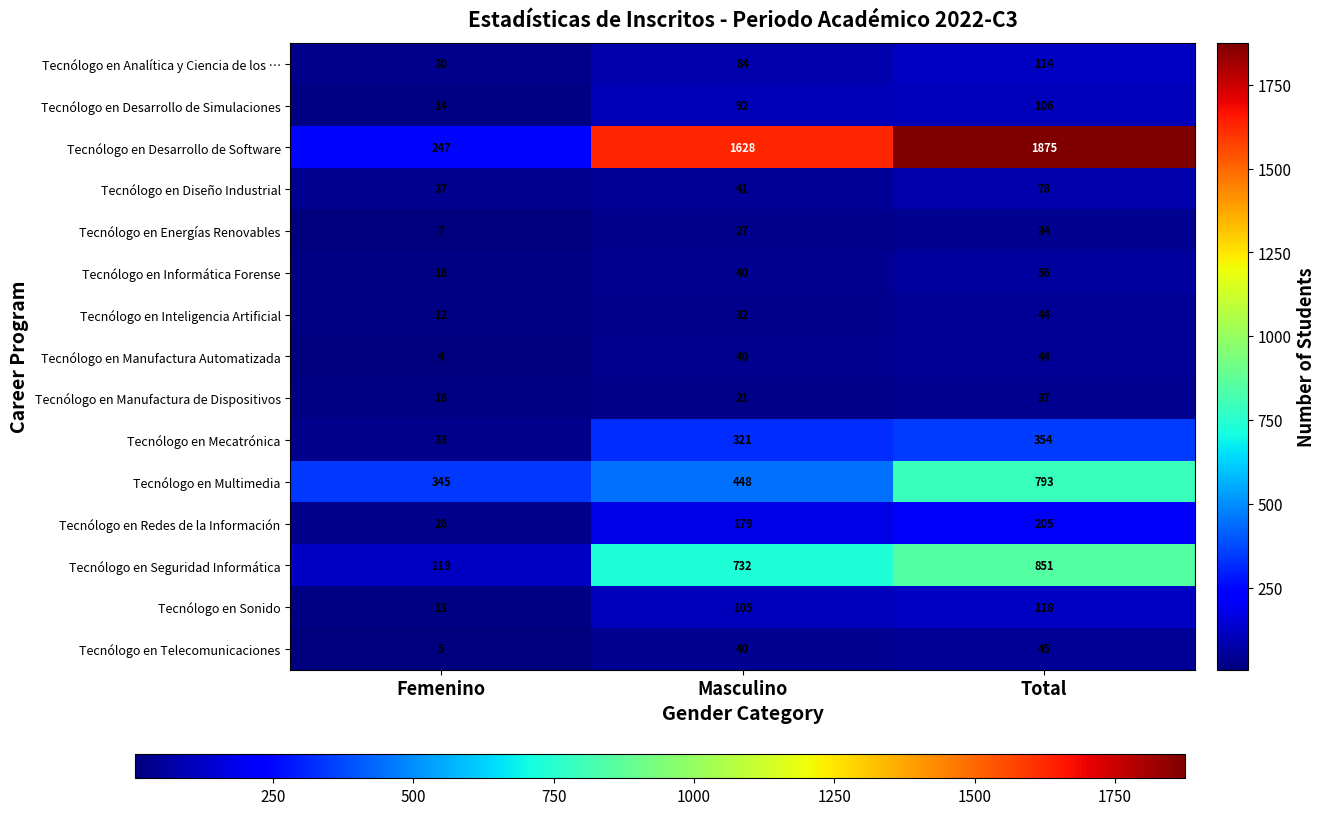

Which series has the largest total across all categories?

Tecnólogo en Desarrollo de Software